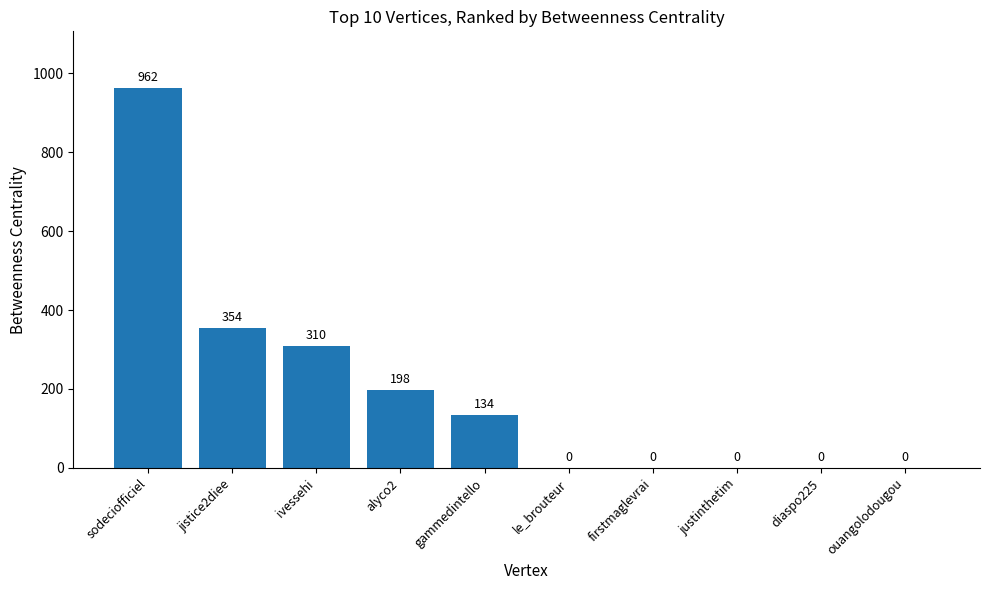

Reading left to right, transcribe all the data shown in this chart.

962	354	310	198	134	0	0	0	0	0